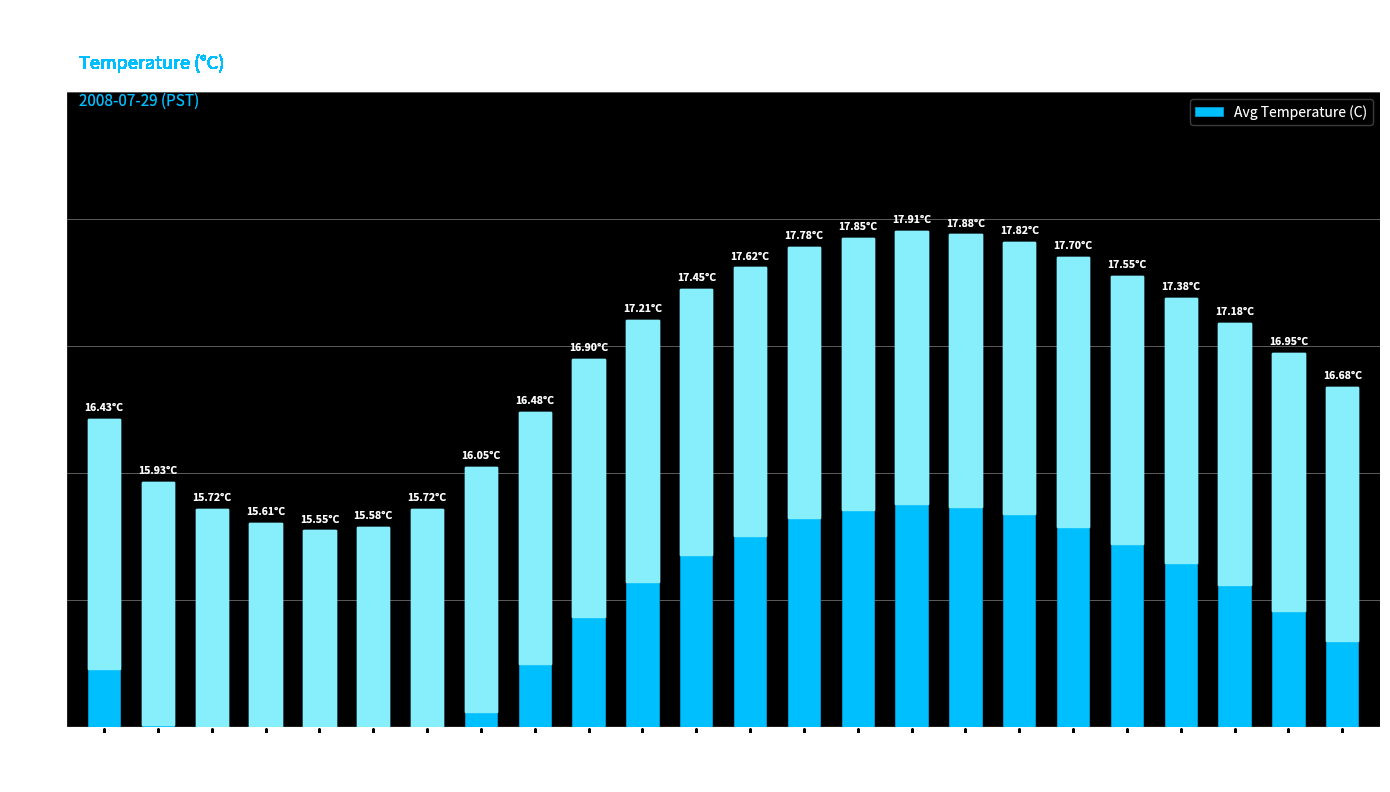

What is the value of the 6th bar from the left?

15.6